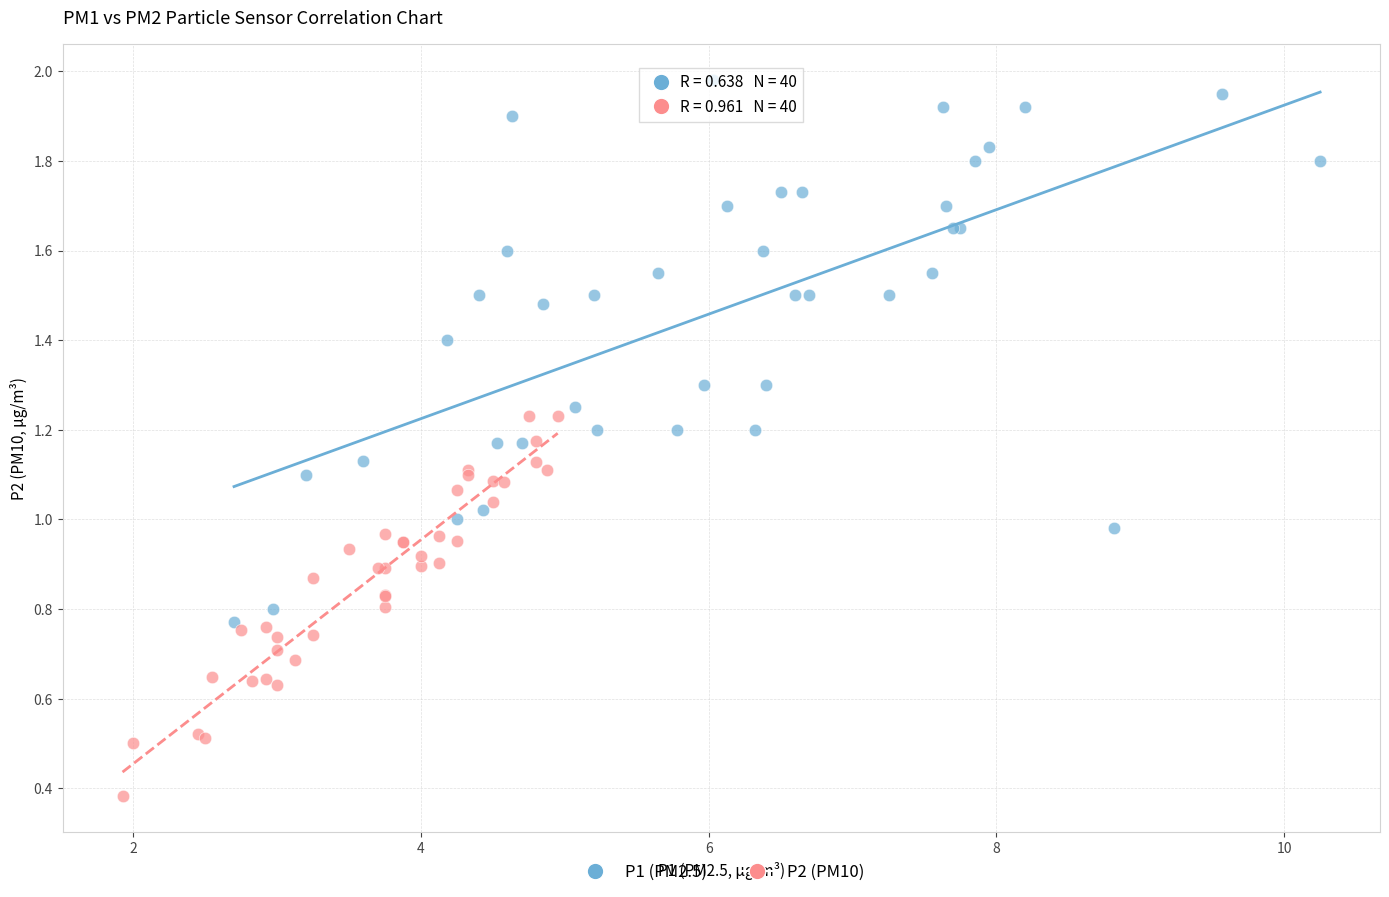

Which series reaches the minimum Y coordinate?

P2 (PM10)